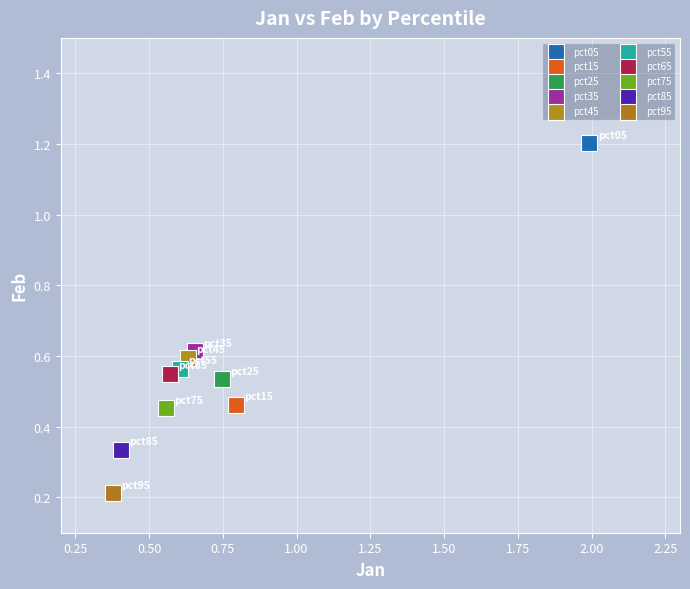

Which series contains the lowest Y value?

pct95